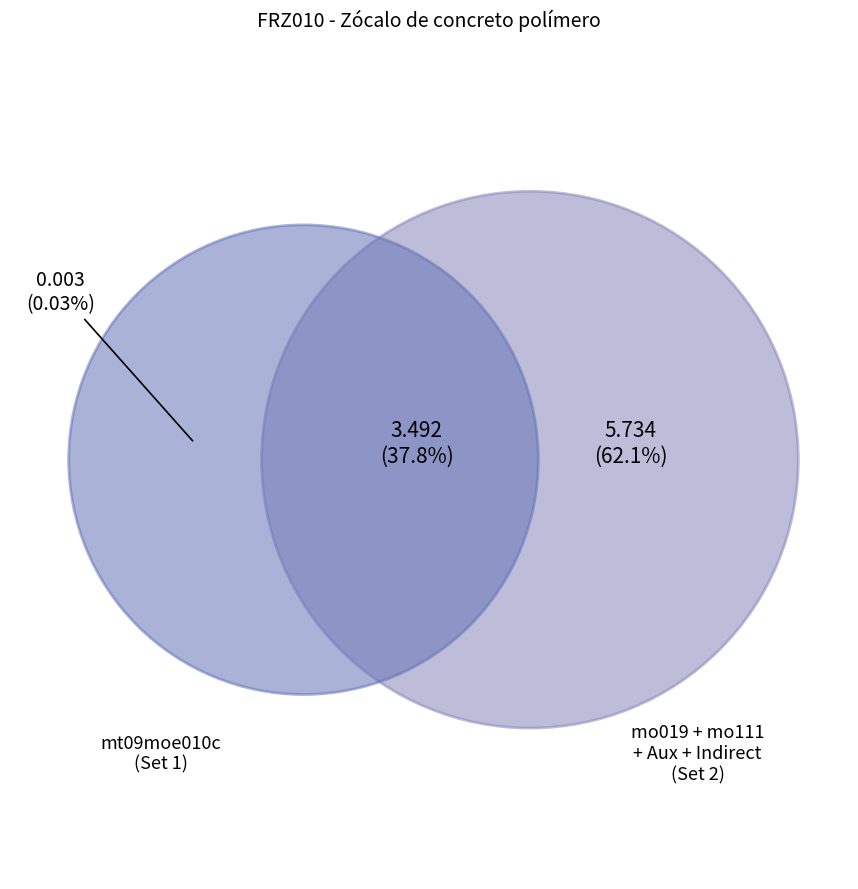

What is the smallest slice in the pie chart?

mt09moe010c